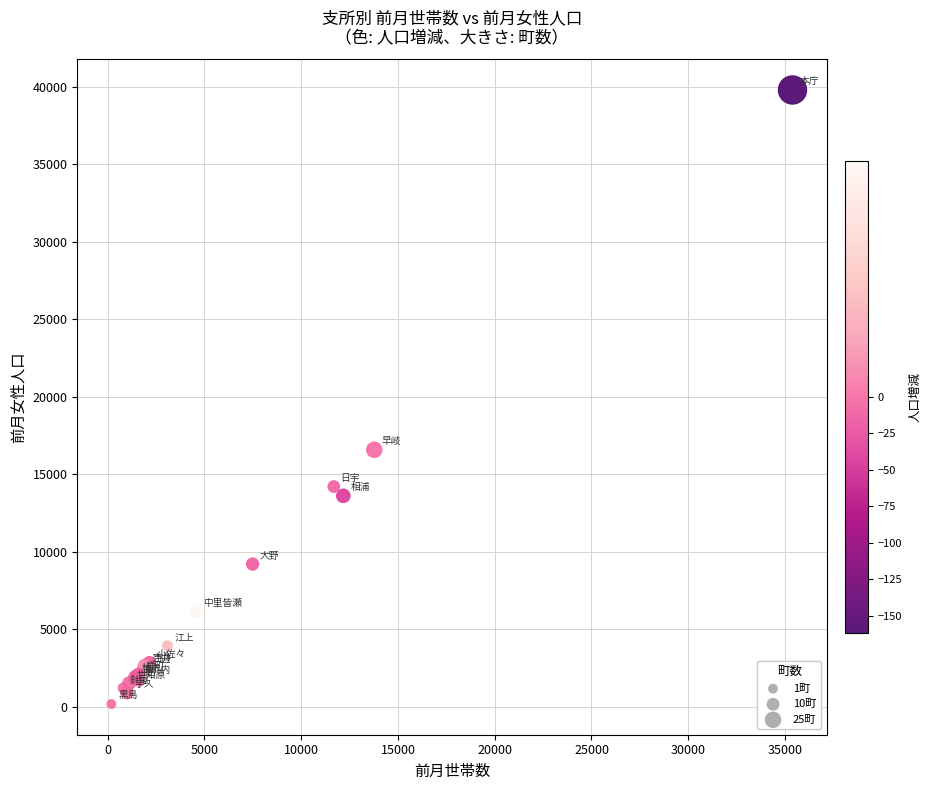

What Y value in the scatter plot is closest to 19977?

16573